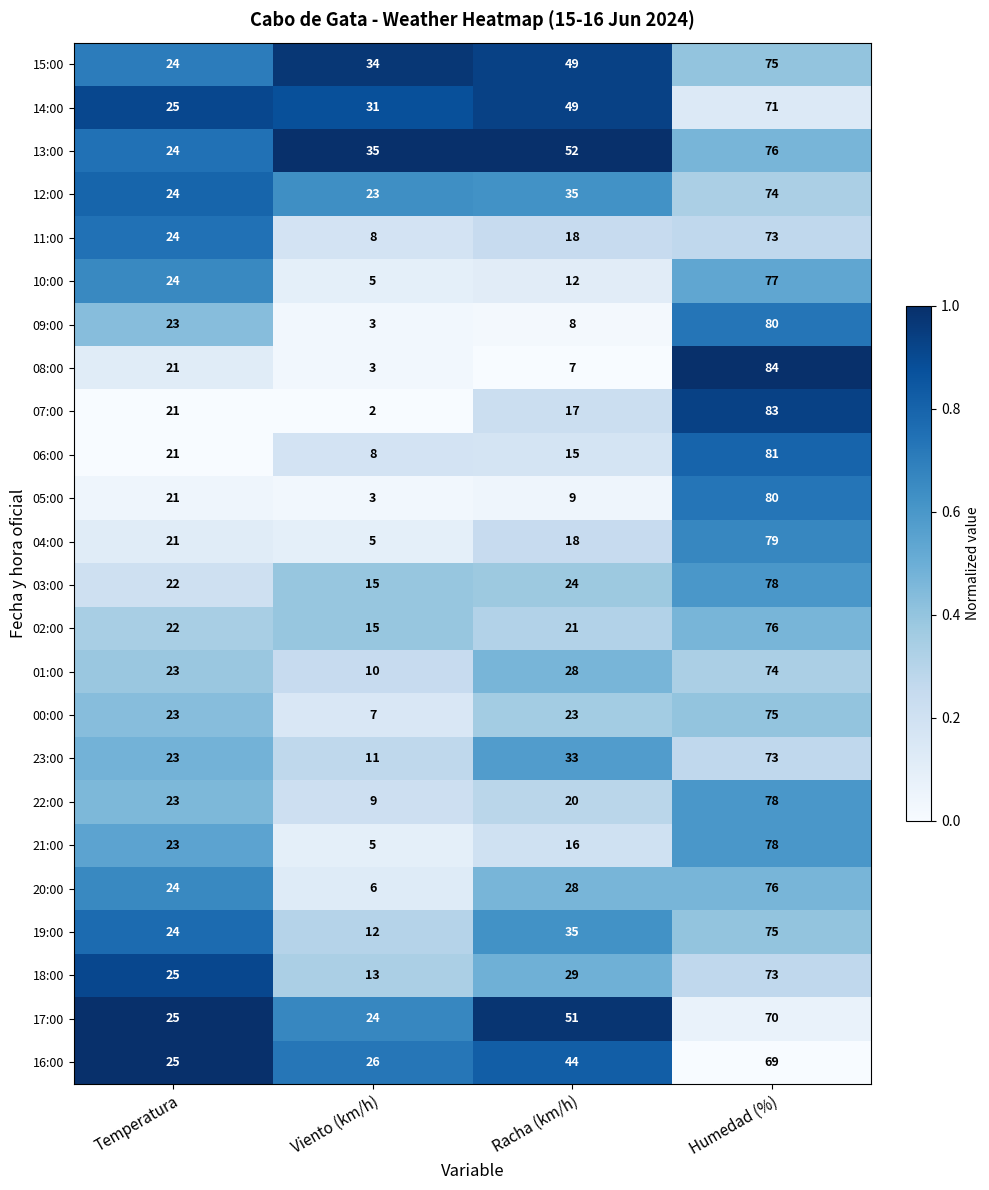

Count the 00:00 values in the range 23 to 75.

3